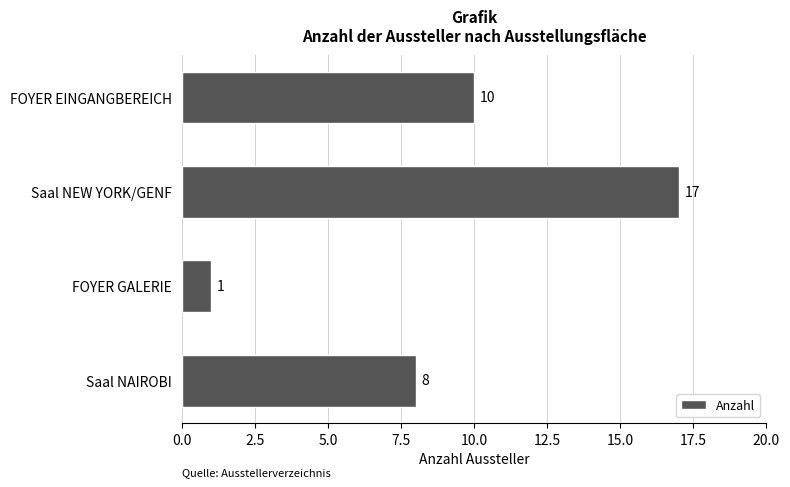

What is the greatest value displayed?

17